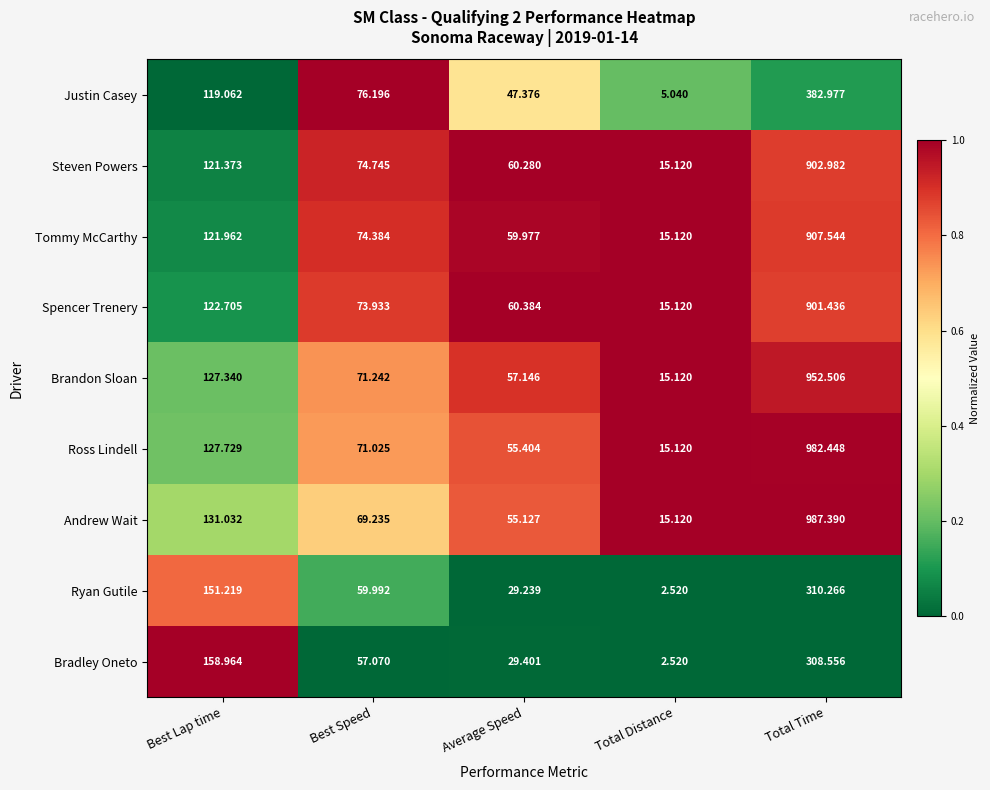

Which series has the largest total across all categories?

Andrew Wait